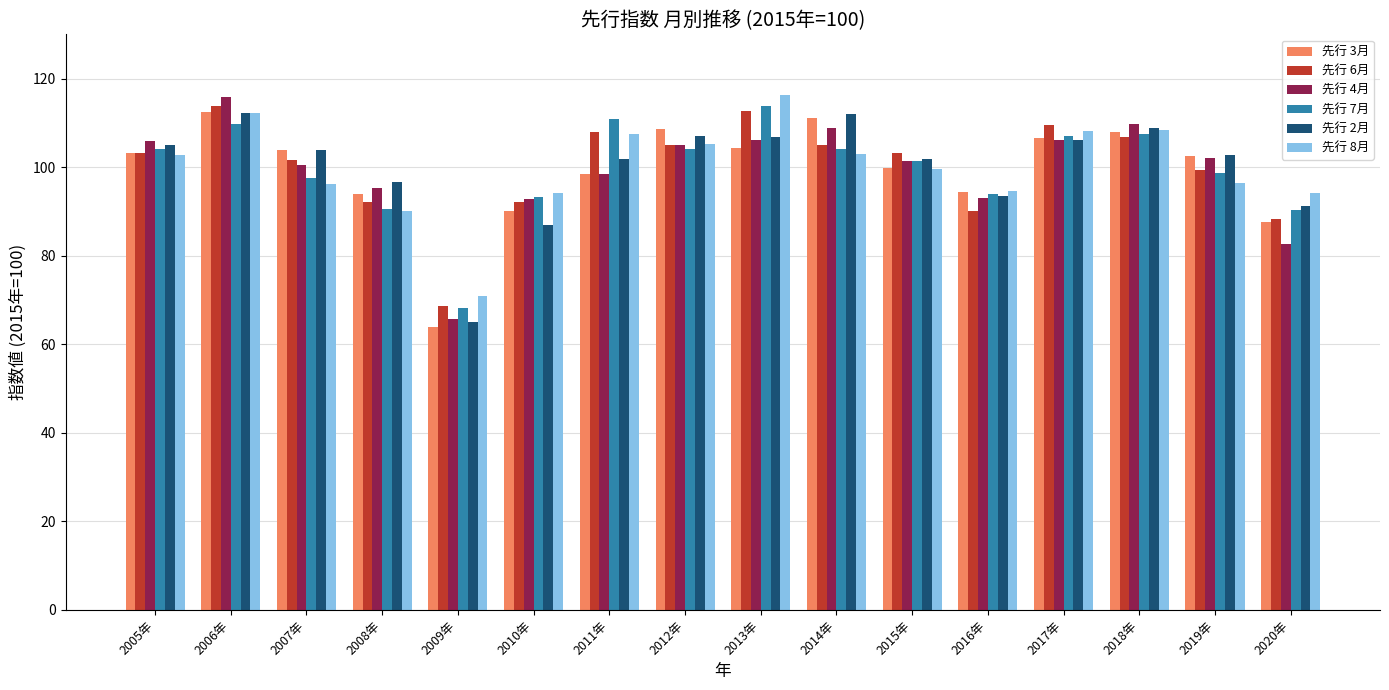

Does the chart contain stacked bars?

No